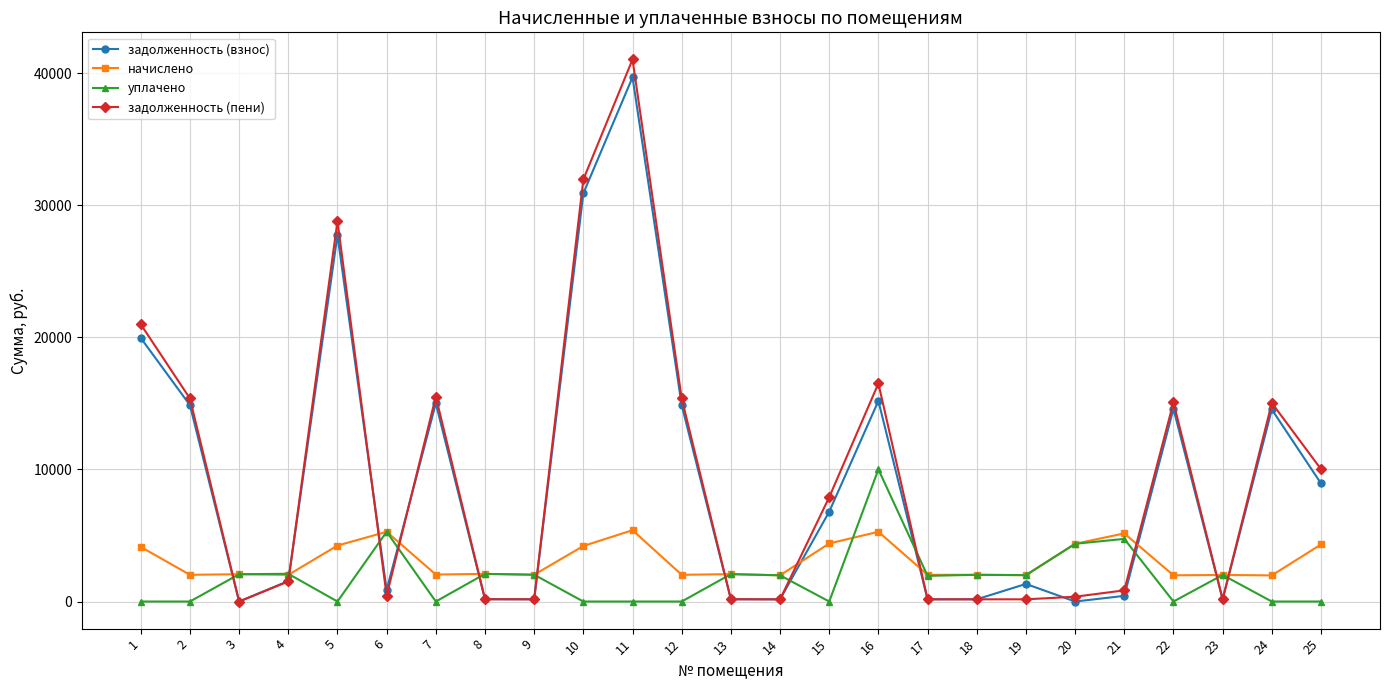

At which category is the sum across all series the highest?

11